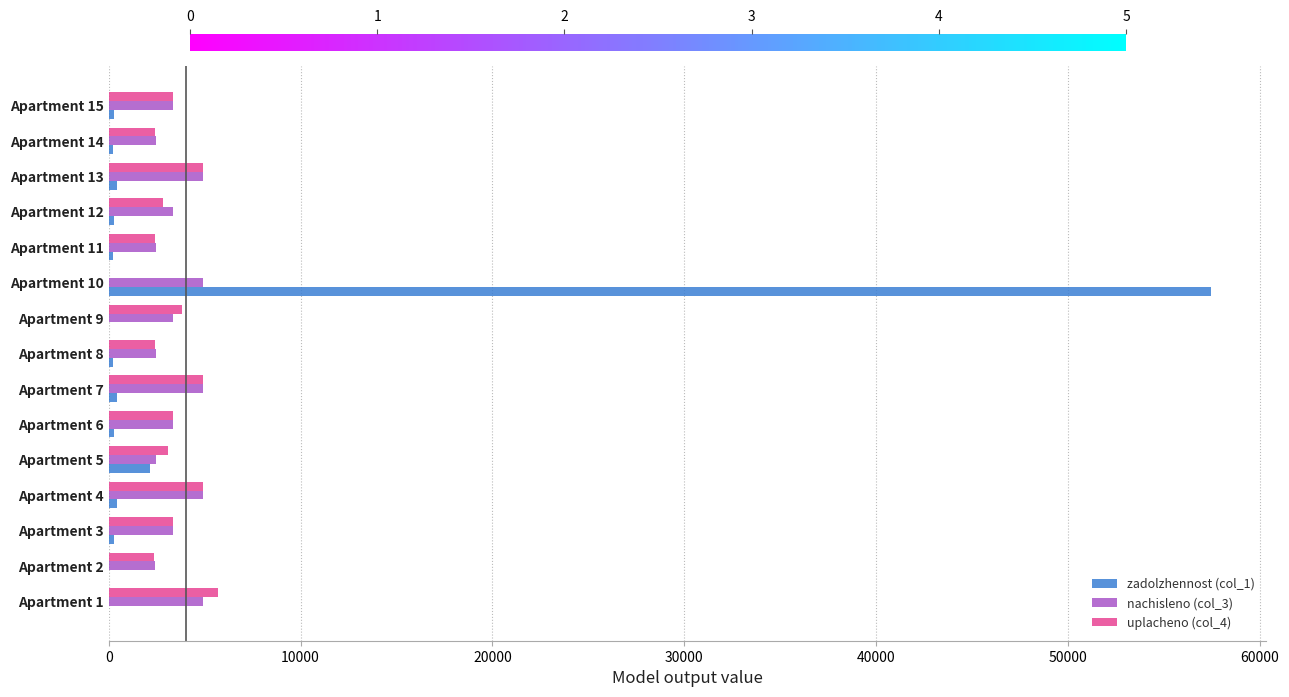

The value of zadolzhennost (col_1) at Apartment 5 is 2126.7. True or false?

True